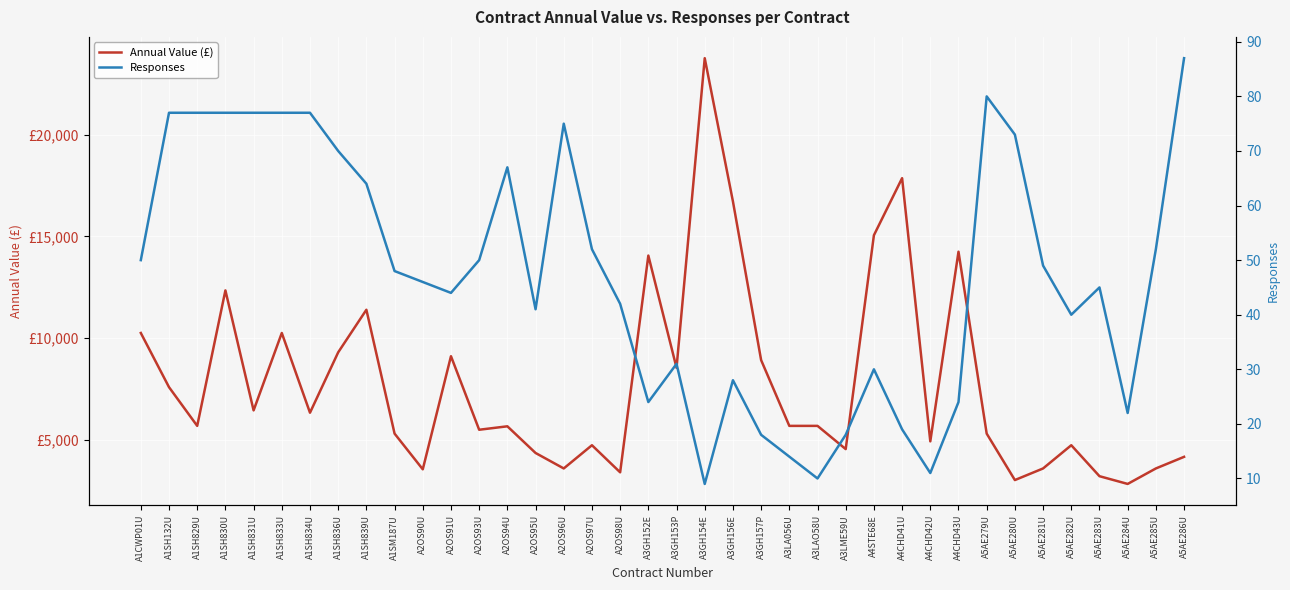

Which series has the largest total across all categories?

Annual Value (£)